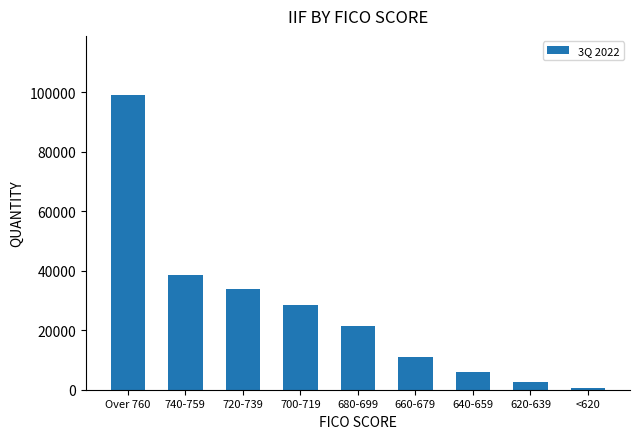

The value at 700-719 is 50145. True or false?

False